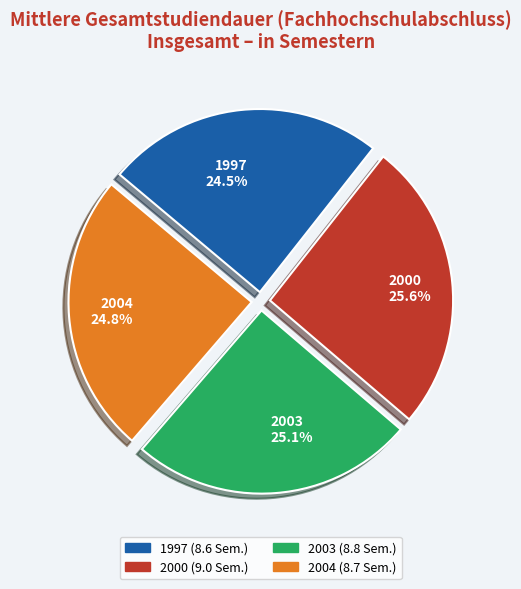

Is 1997 the majority of the pie?

No